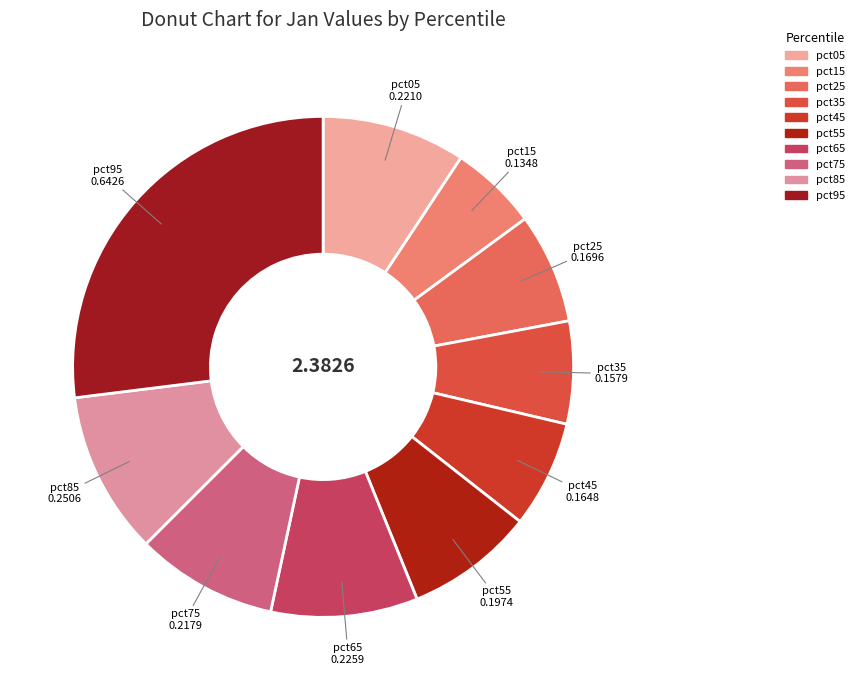

How many slices are in this pie chart?

10